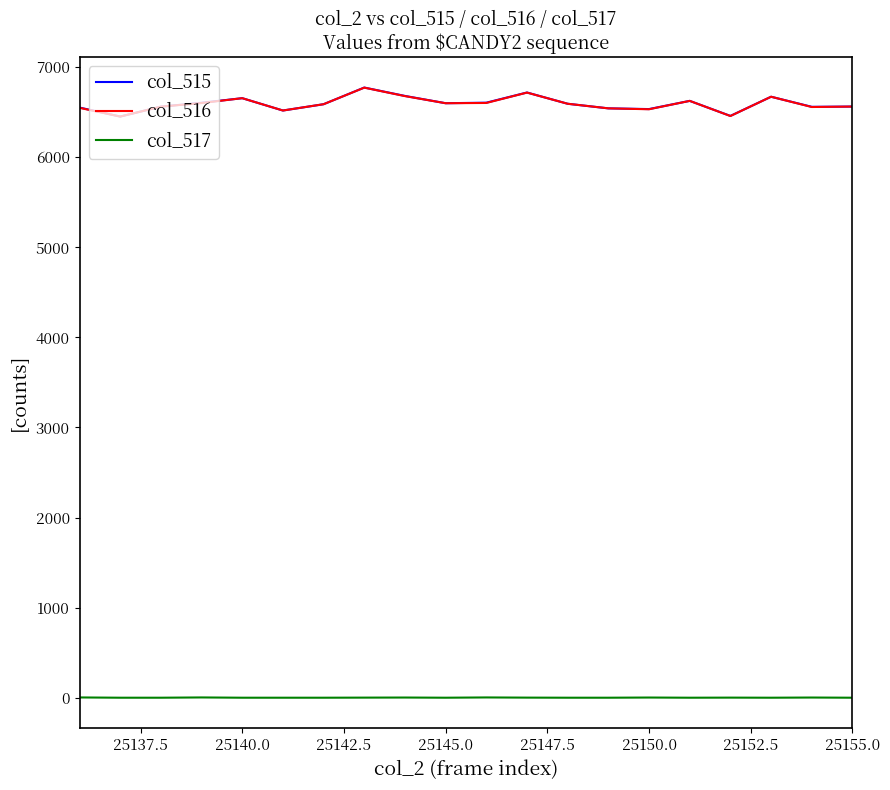

True or false: col_516 and col_517 intersect in this chart.

False